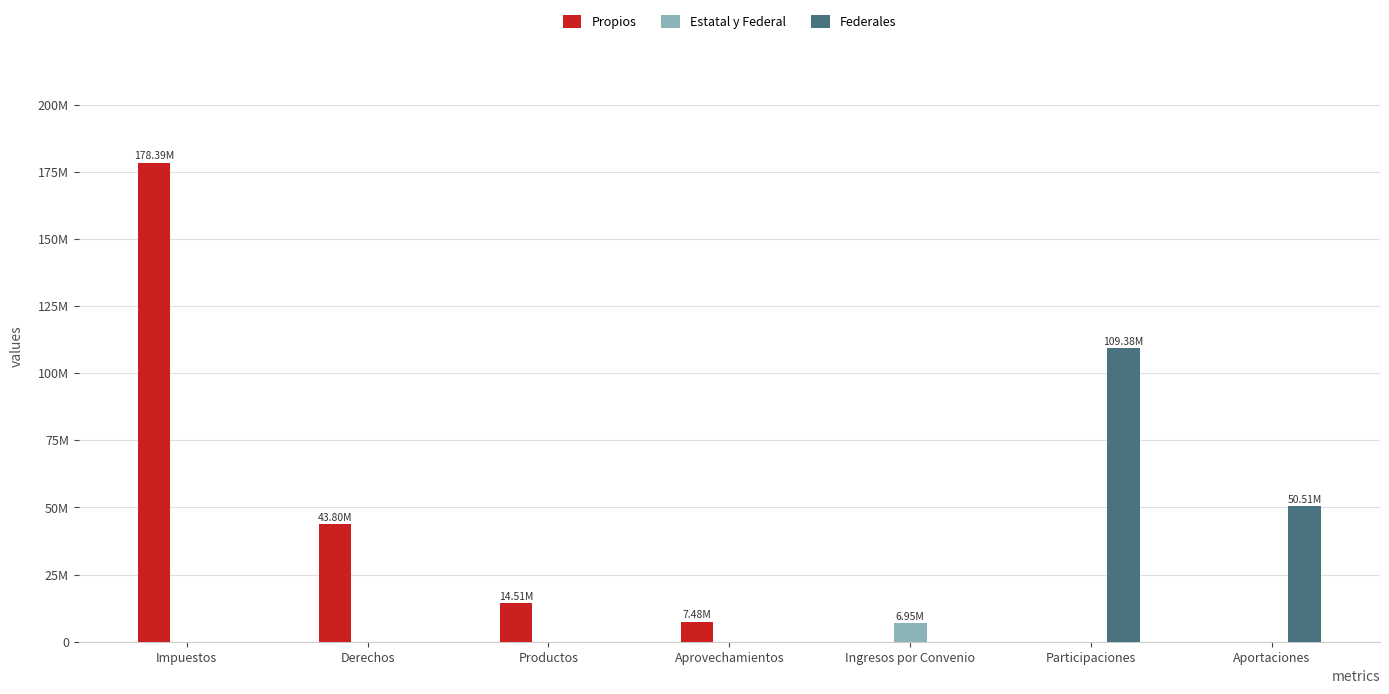

Which series has the widest spread of values?

Propios